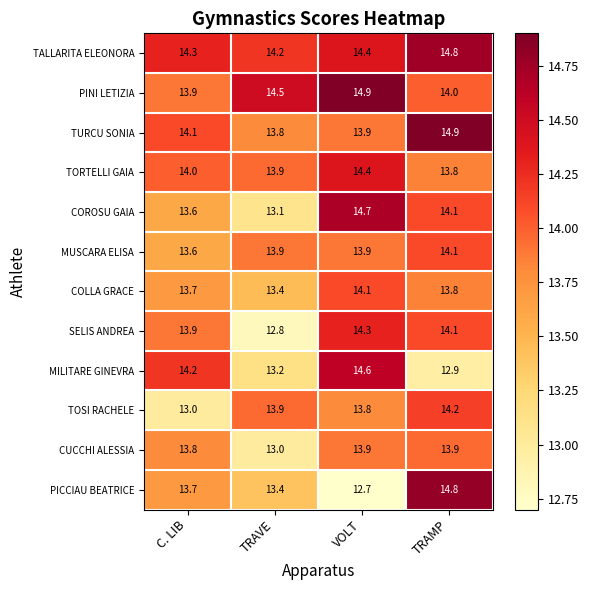

How many data points in CUCCHI ALESSIA are above 13?

3